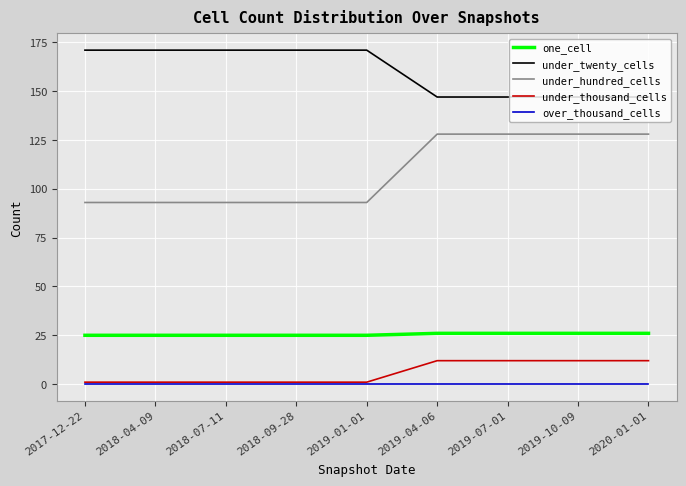

List the series in order of their peak value, highest first.

under_twenty_cells, under_hundred_cells, one_cell, under_thousand_cells, over_thousand_cells